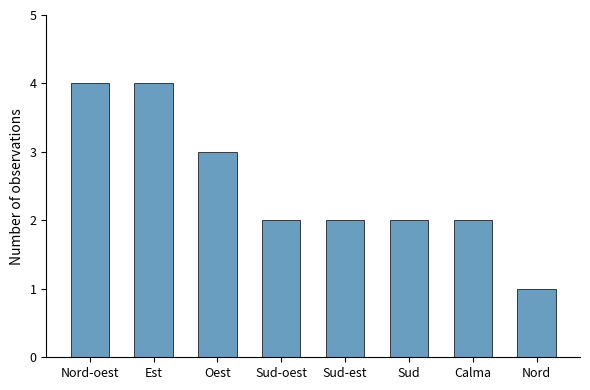

Which has a higher value, Nord or Nord-oest?

Nord-oest